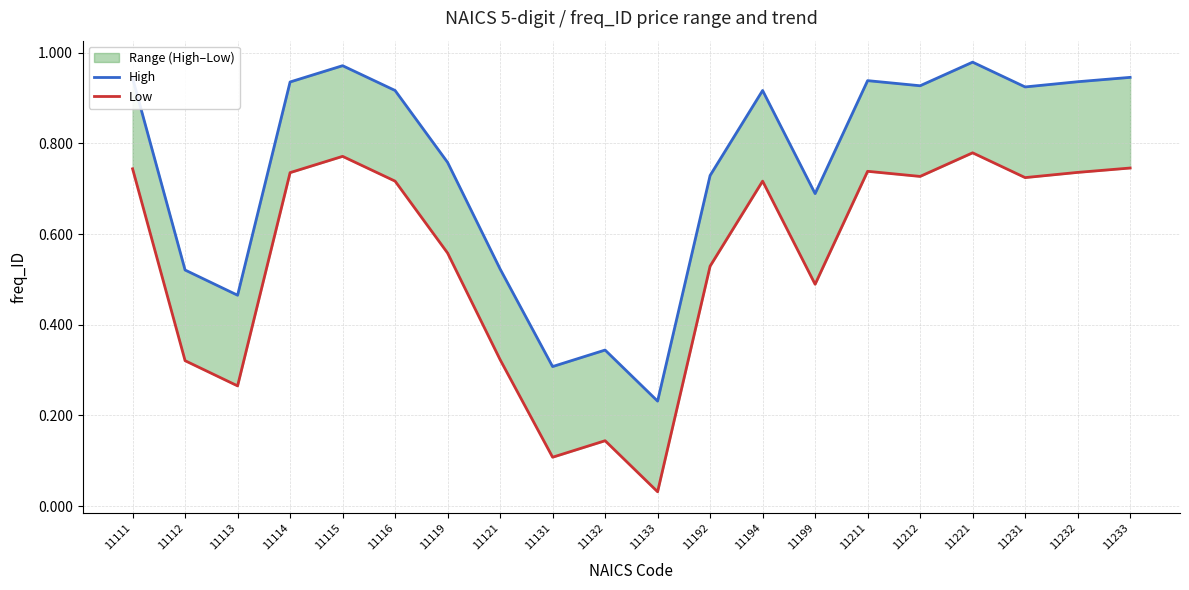

Which label corresponds to the smallest value in the chart?

11133